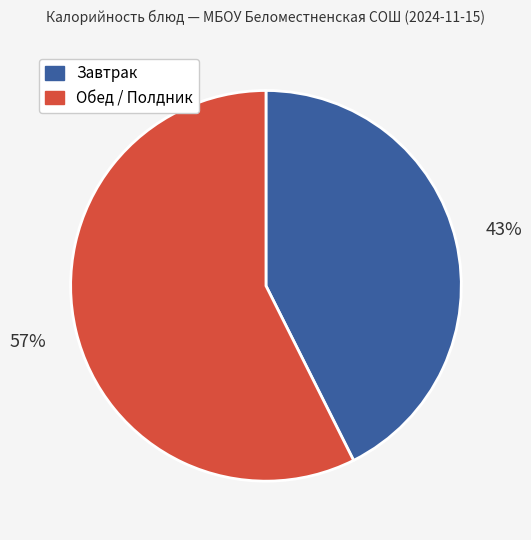

Do Обед / Полдник and Завтрак together represent more than half of the pie?

Yes